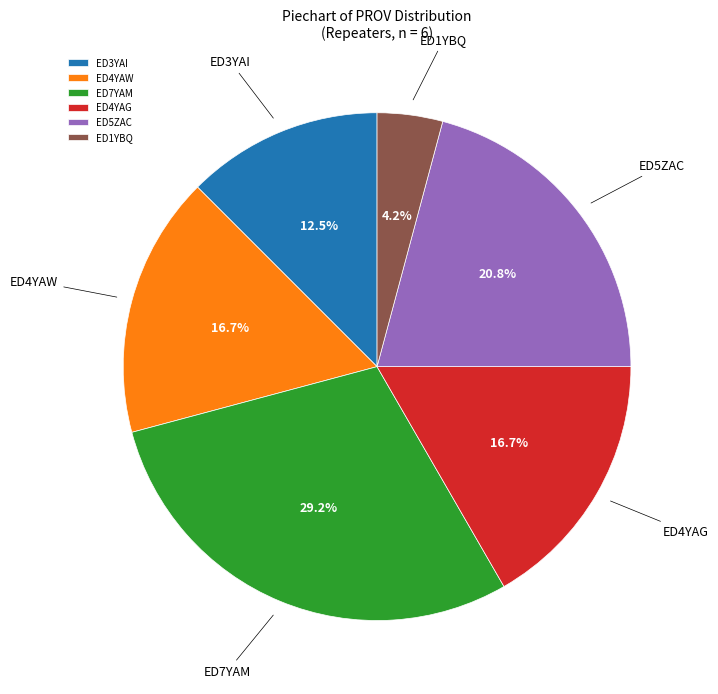

Does ED7YAM account for over 50% of the chart?

No